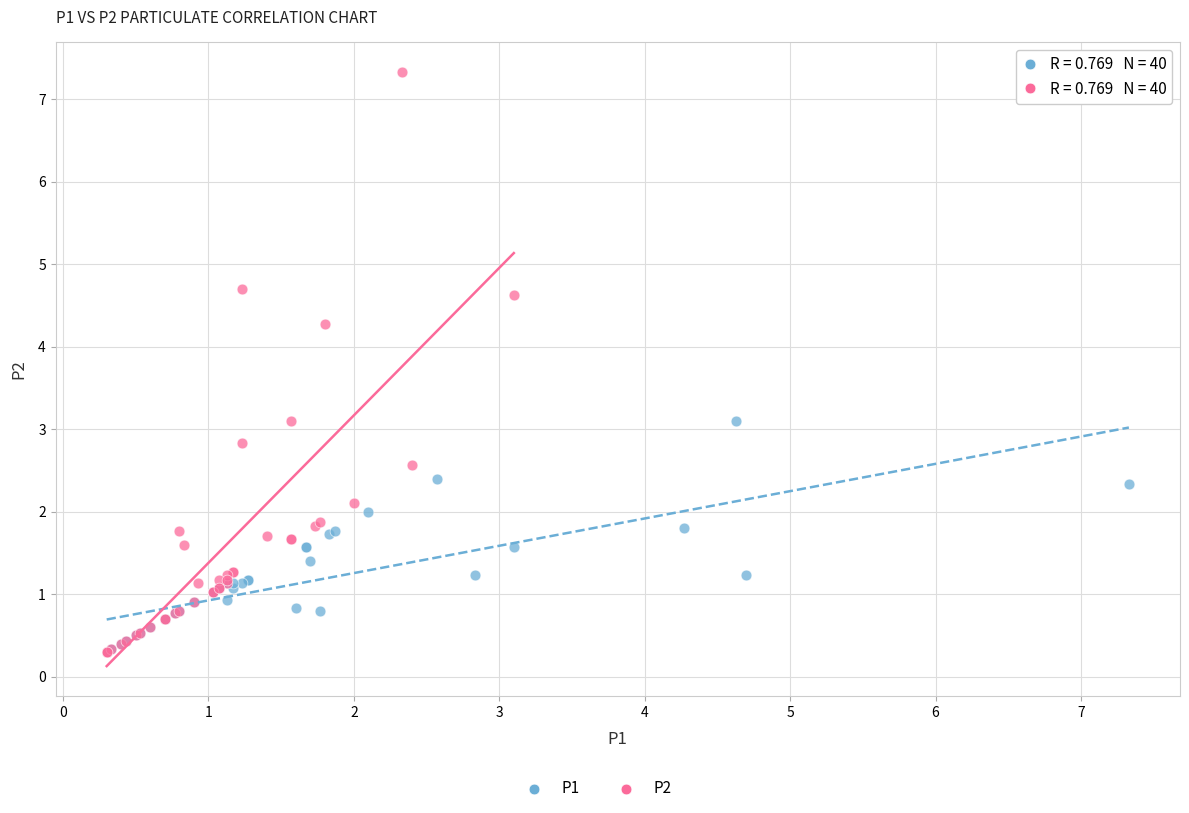

Which series contains the highest Y value?

P2